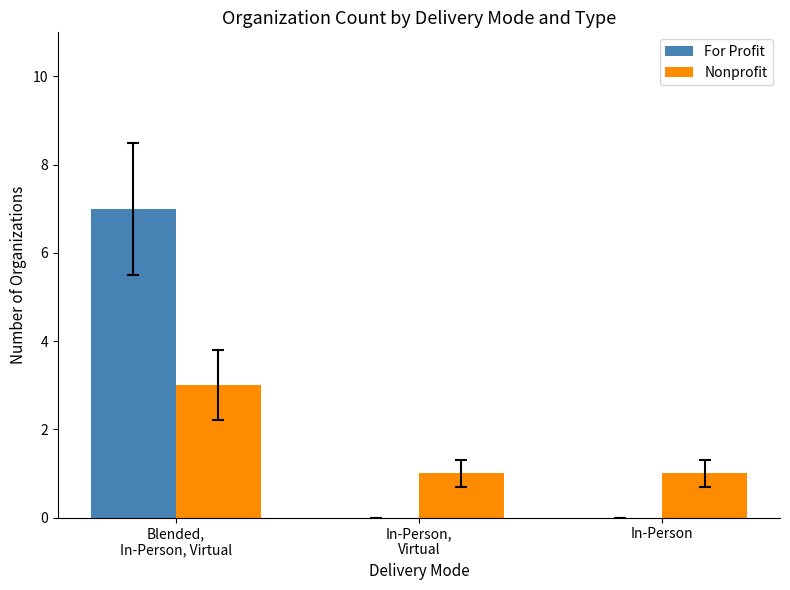

The For Profit series shows 0 at In-Person. True or false?

True